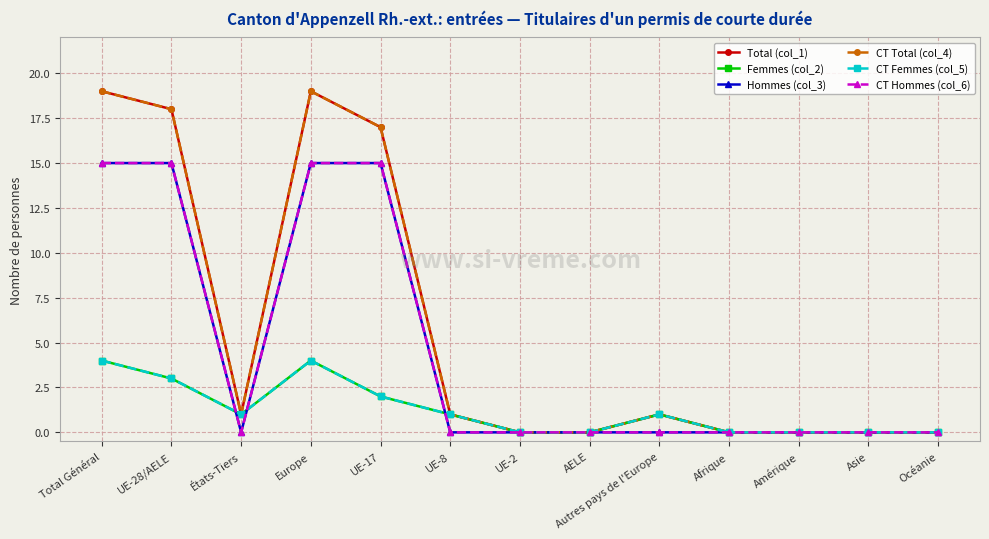

How many lines are shown in the chart?

6